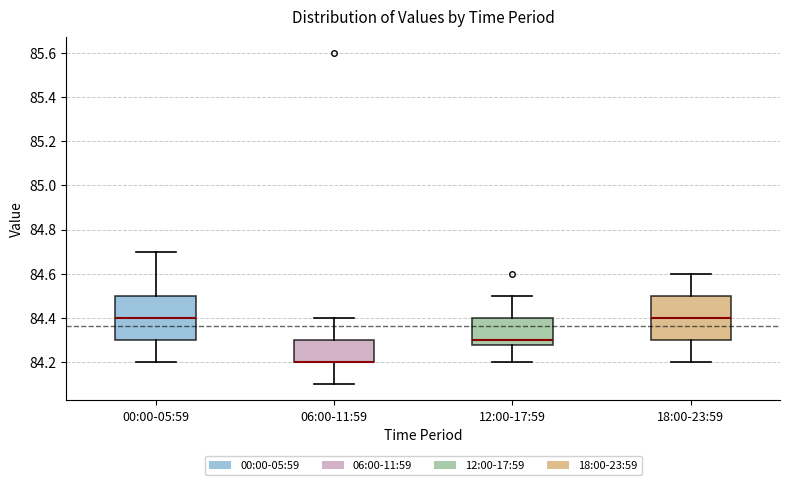

Reading left to right, transcribe this box plot: for each box, give where its median line is, the range the box spans, and where its two whiskers end, as read against the y-axis. The values are not printed on the chart, so give them approximately, as read against the axis.

00:00-05:59: median 84.40, box 84.30 to 84.50, whiskers 84.20 to 84.70
06:00-11:59: median 84.20 (drawn on the box's lower edge), box 84.20 to 84.30, whiskers 84.10 to 84.40
12:00-17:59: median 84.30, box 84.28 to 84.40, whiskers 84.20 to 84.50
18:00-23:59: median 84.40, box 84.30 to 84.50, whiskers 84.20 to 84.60